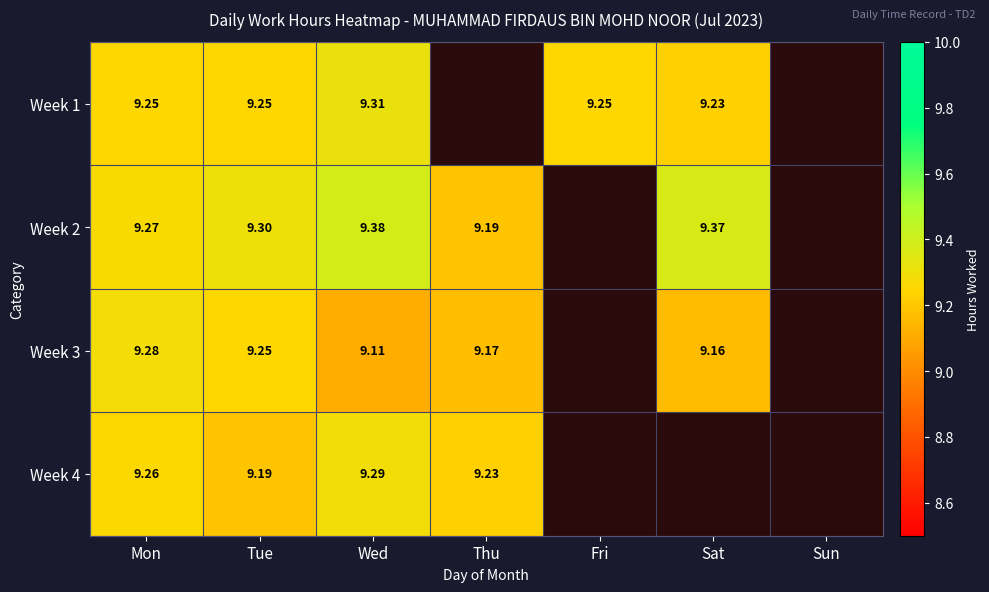

Which series has the widest spread of values?

Week 2